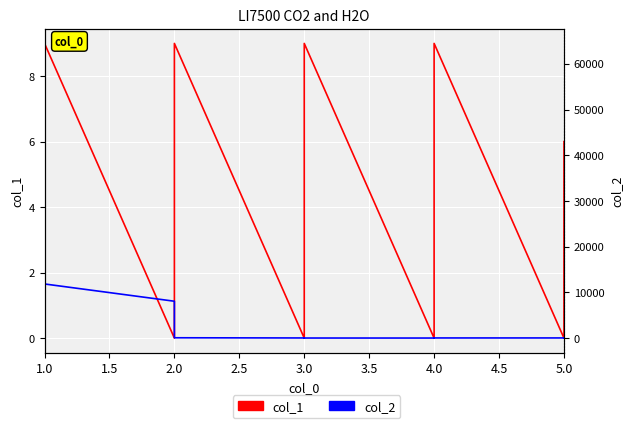

True or false: col_2 and col_1 intersect in this chart.

True